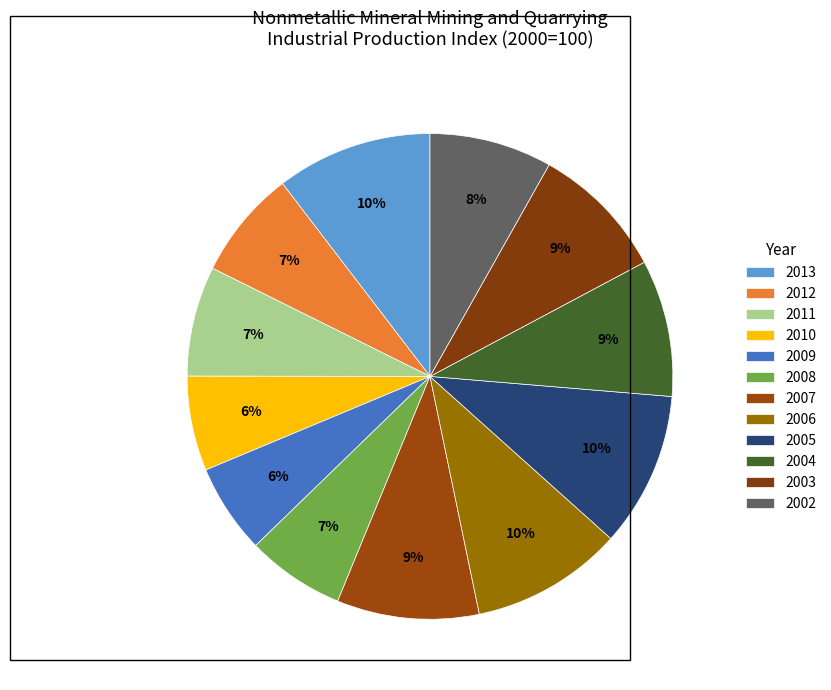

To the nearest percent, what percentage of the pie is 2011?

7%